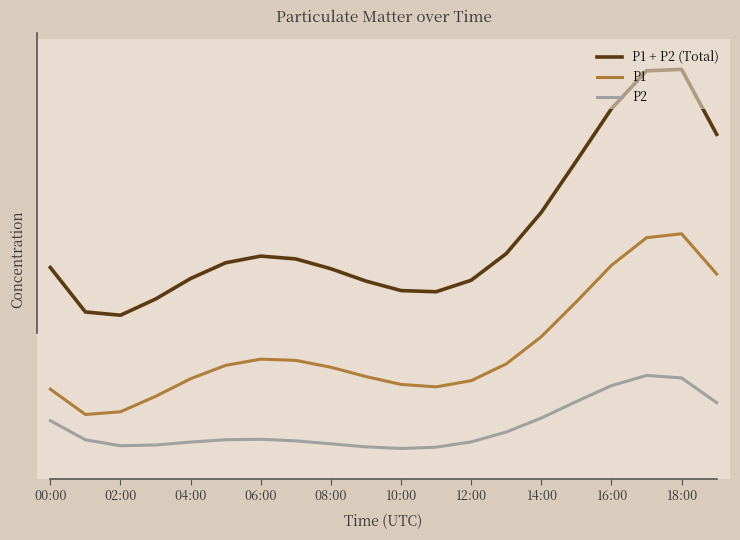

What are all the series names shown in the legend?

P1 + P2 (Total), P1, P2